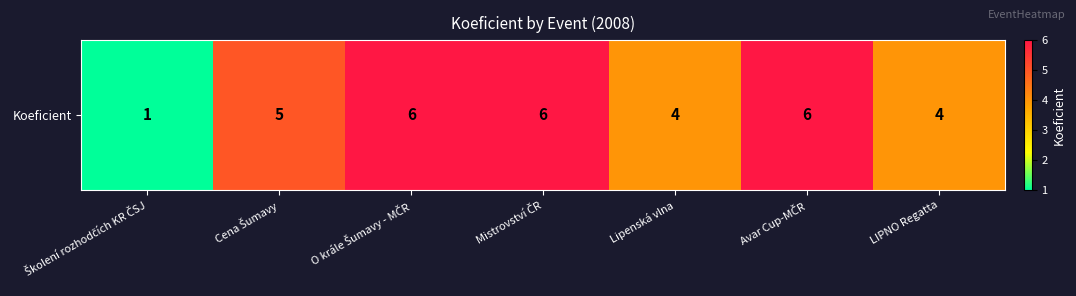

Reading left to right, transcribe all the data shown in this chart.

1	5	6	6	4	6	4